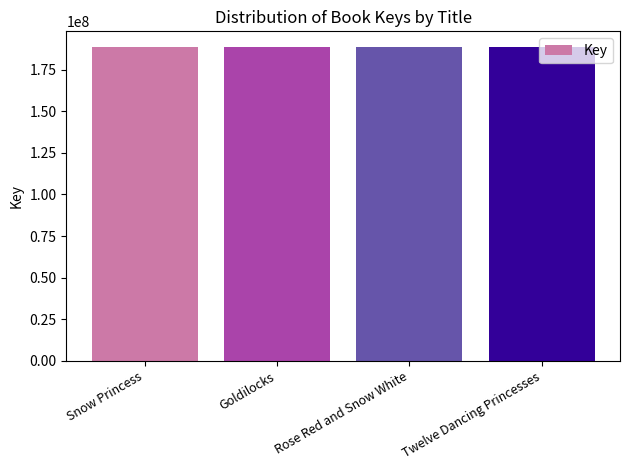

What position from the right is Goldilocks?

3